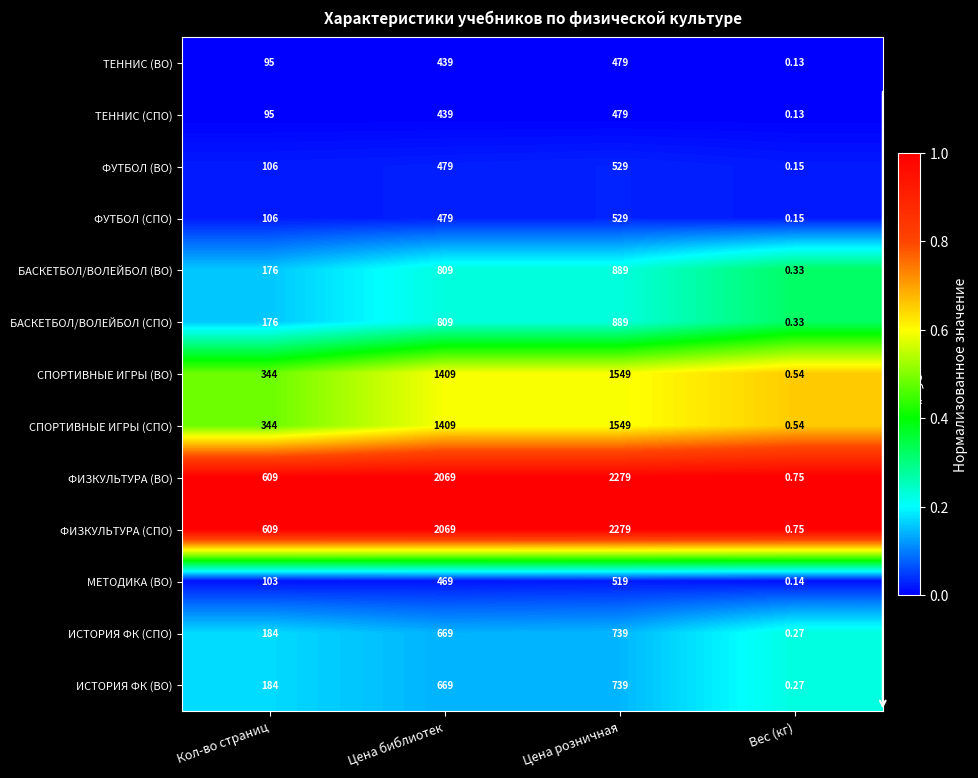

Rank the categories by ИСТОРИЯ ФК (ВО) value from highest to lowest.

Цена розничная, Цена библиотек, Кол-во страниц, Вес (кг)